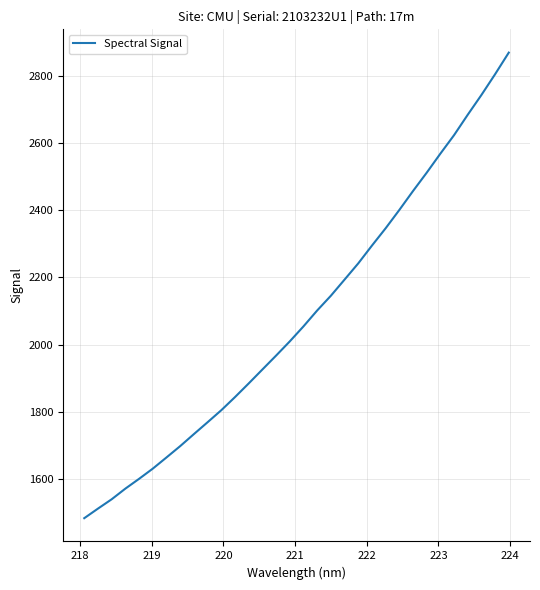

What is the average value?

2083.8